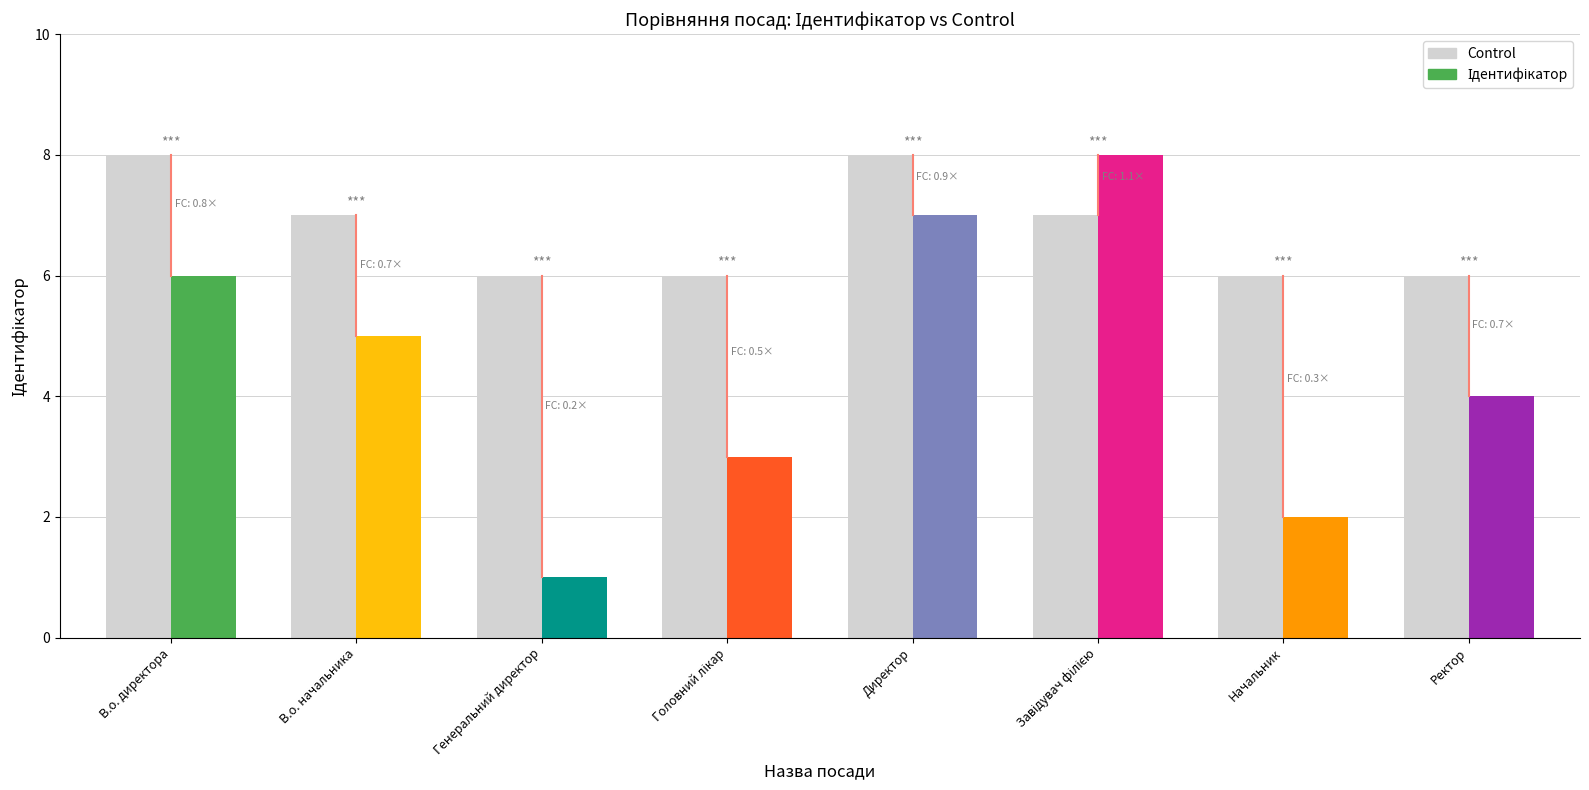

What is the label of the 6th bar from the right?

Генеральний директор